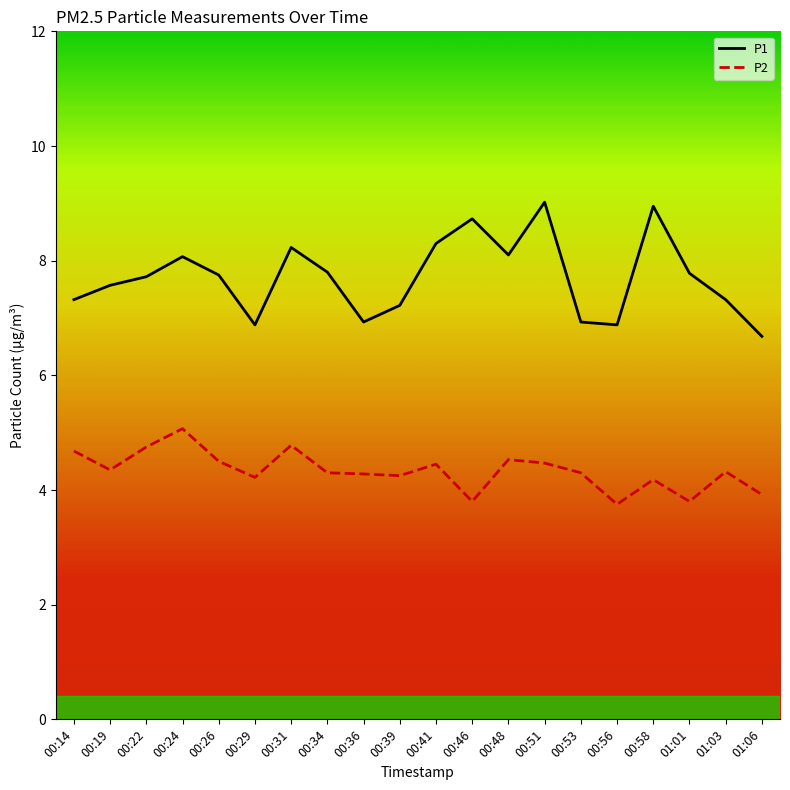

What is the smallest value displayed?

3.8